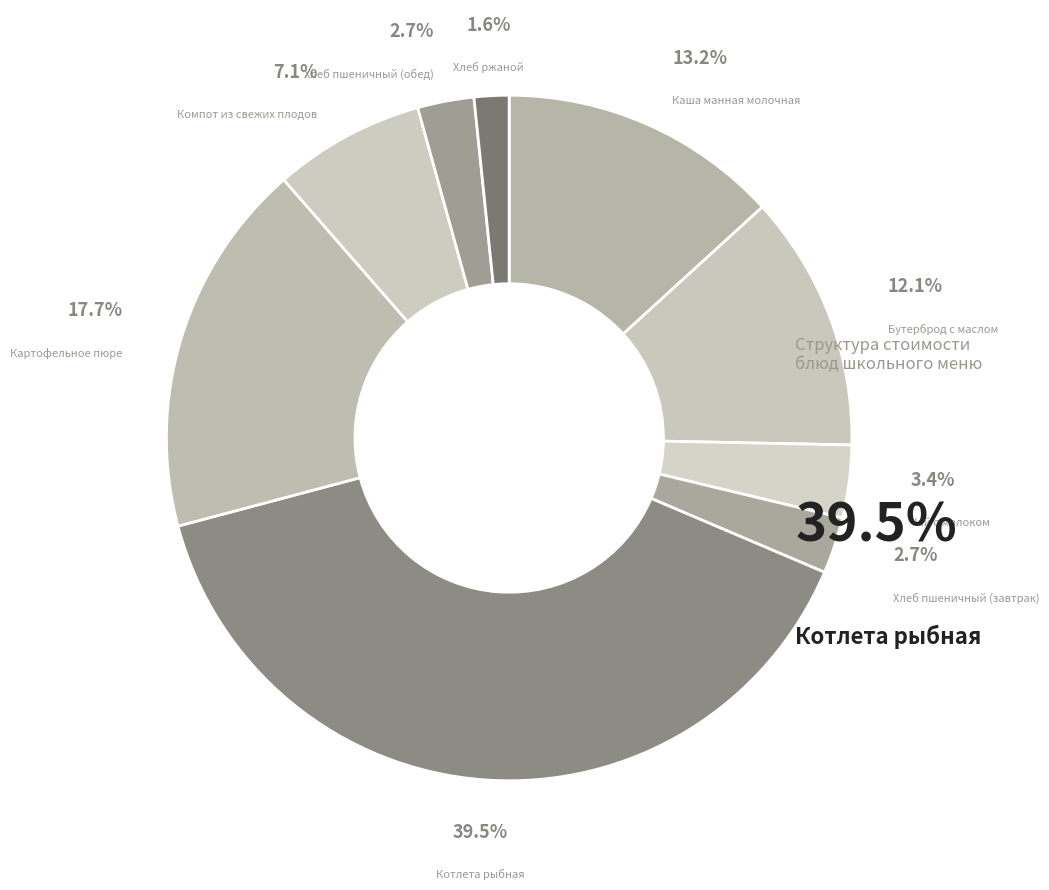

Between Котлета рыбная and Каша манная молочная, which is larger?

Котлета рыбная